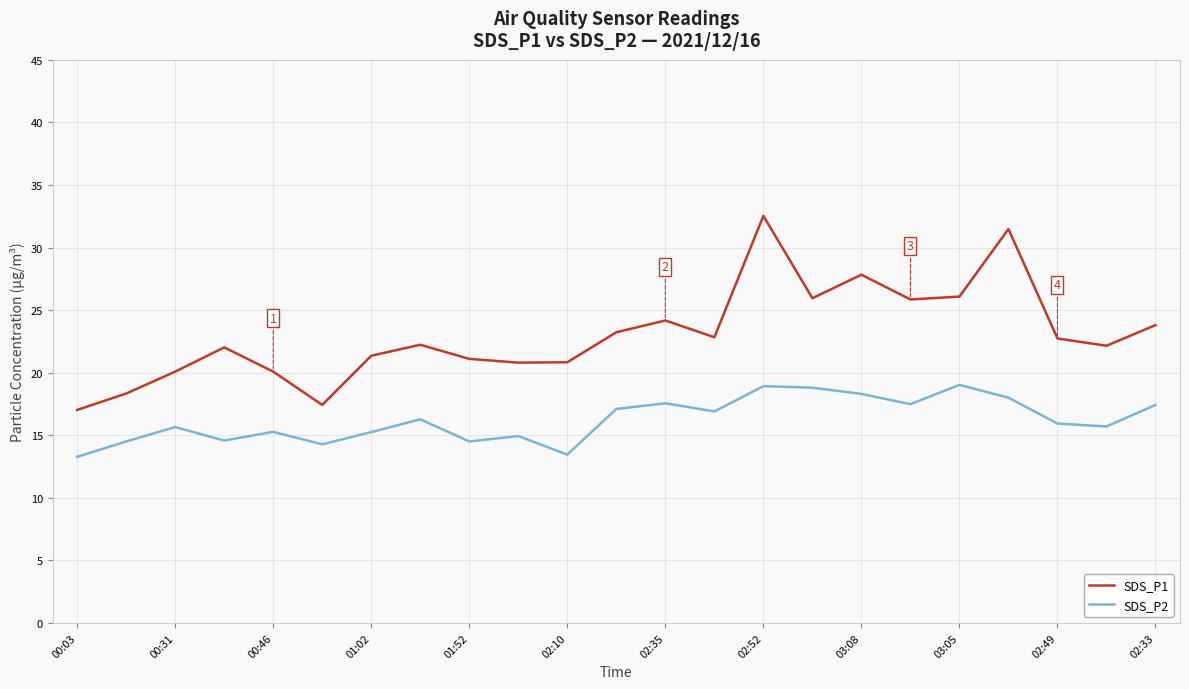

Which series has the widest spread of values?

SDS_P1